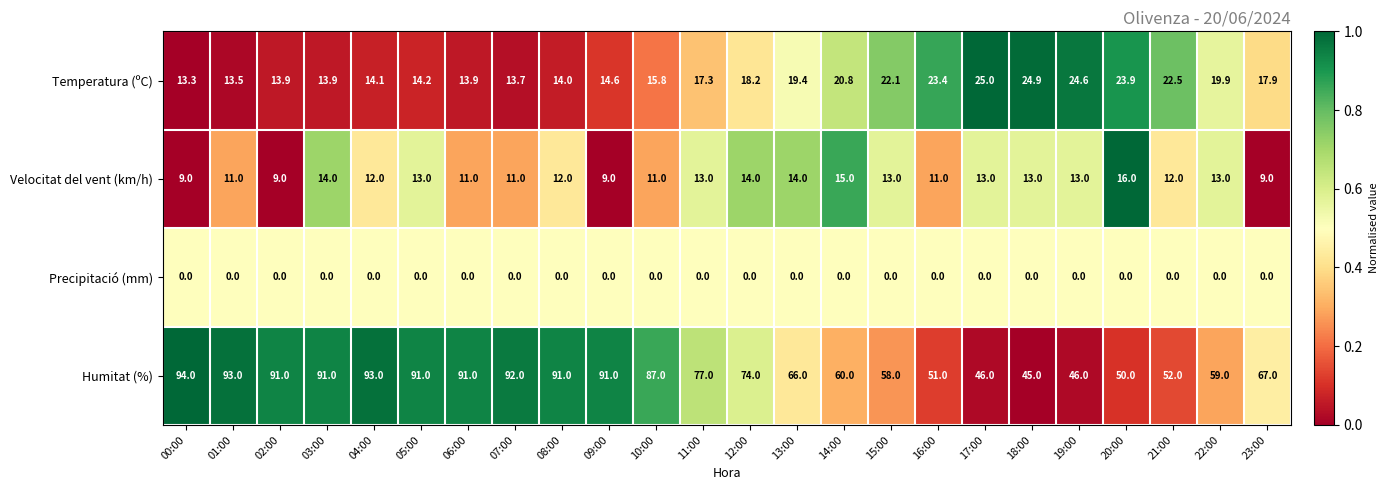

Which series has the largest range (max minus min)?

Humitat (%)